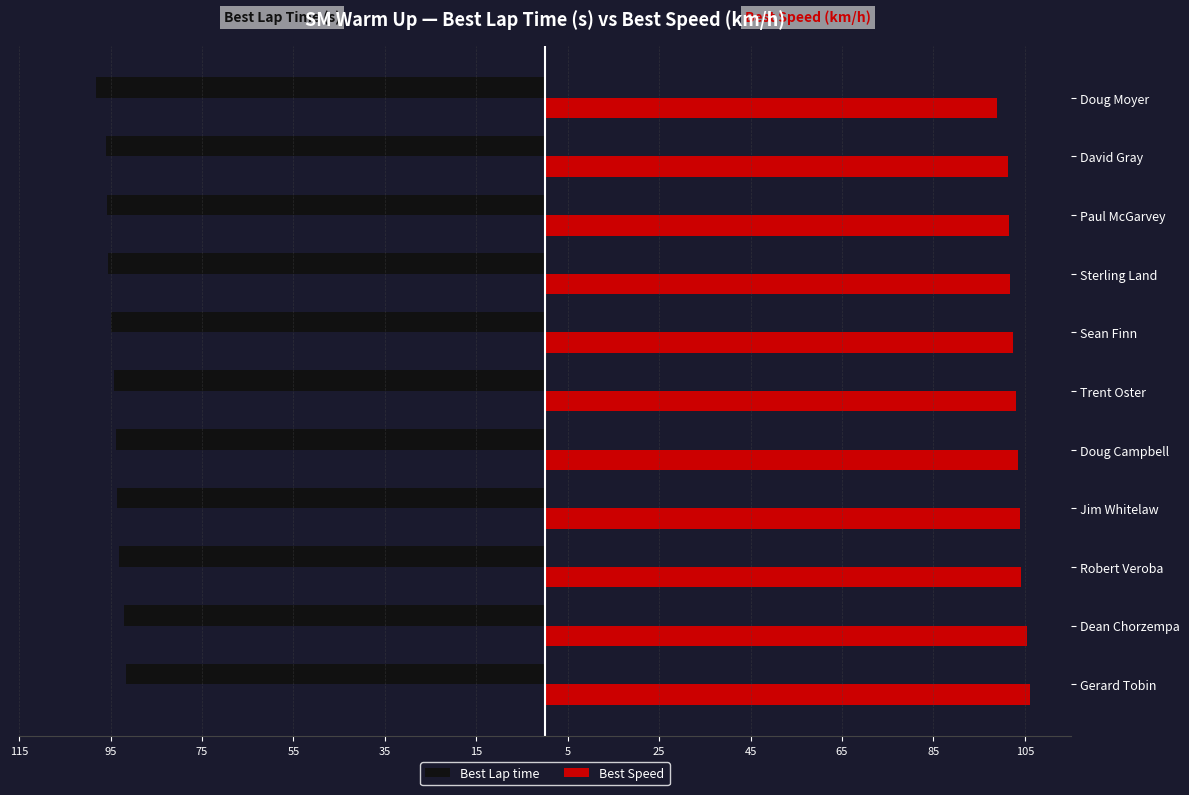

What are all the series names shown in the legend?

Best Lap time, Best Speed